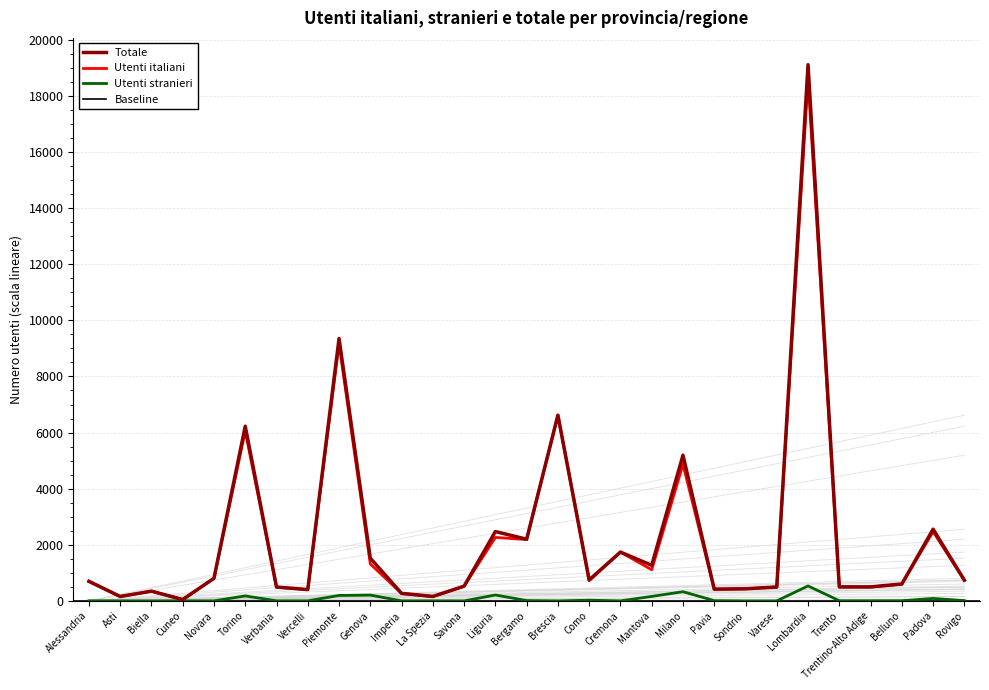

Which category has the lowest value in the Utenti stranieri series?

Biella